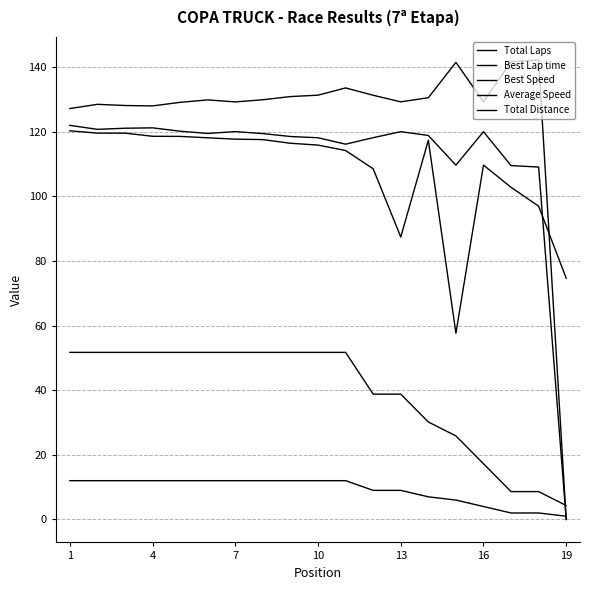

At how many categories does at least one series exceed 22?

19